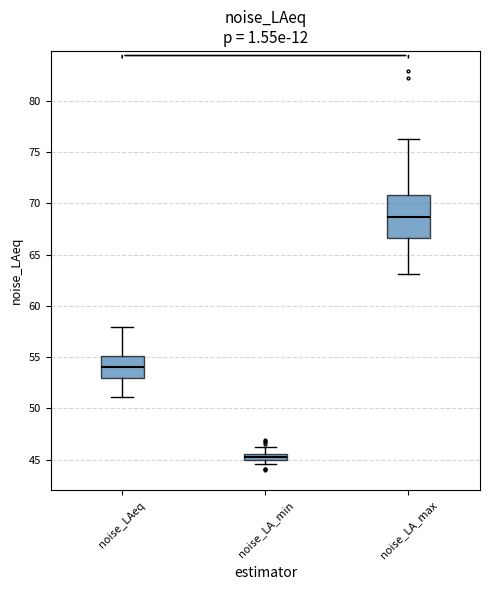

Where does the upper whisker of the box for noise_LA_min end on the y-axis? The values are not printed on the chart, so give them approximately, as read against the axis.

46.5